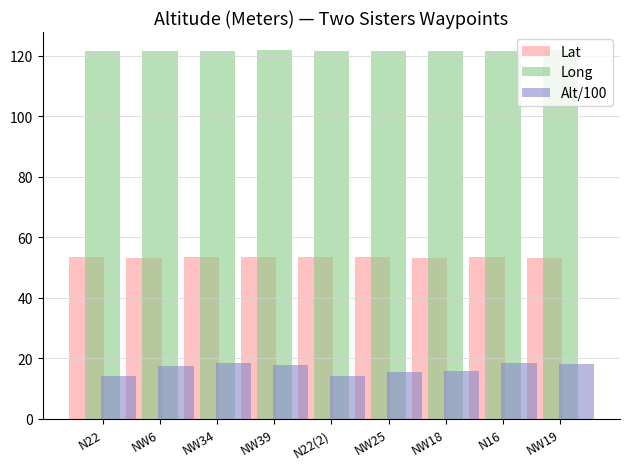

Which series has the largest total across all categories?

Long